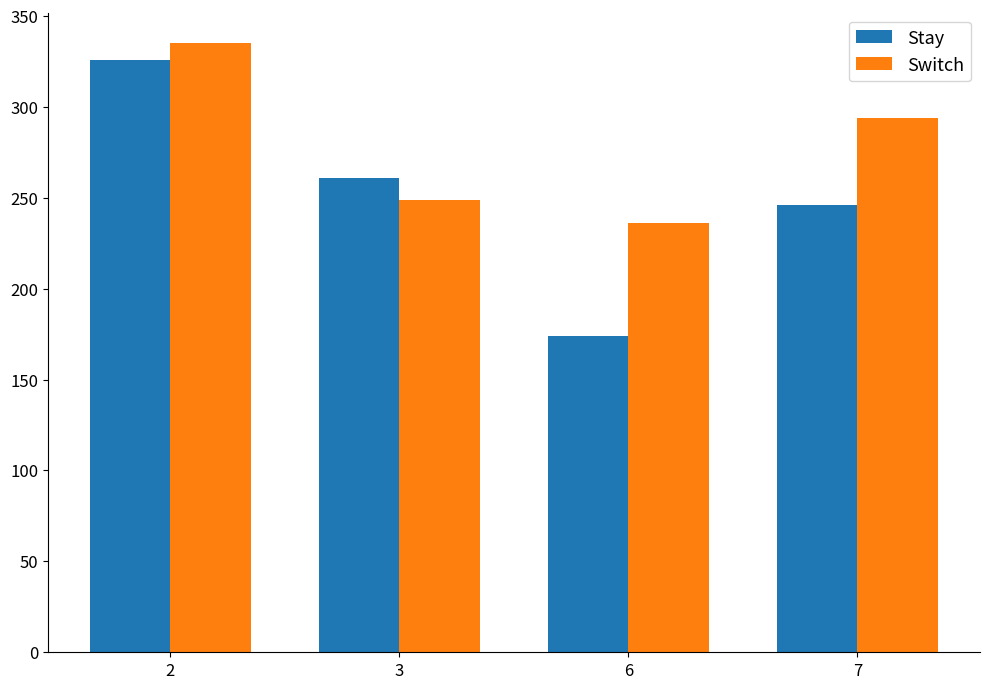

What is the difference between the maximum and minimum values in the Stay series?

152